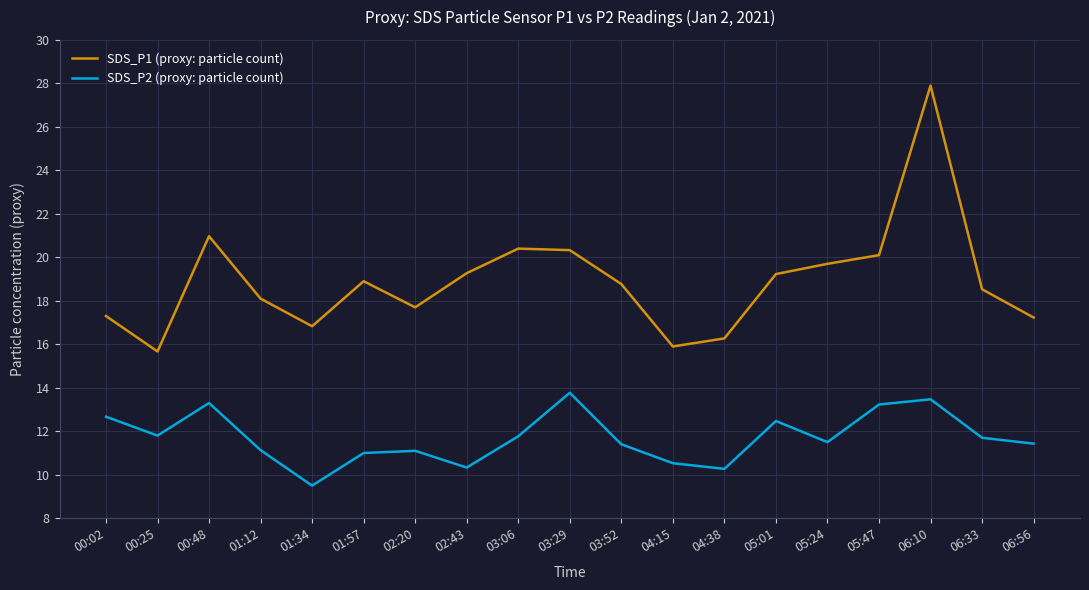

Where does the SDS_P2 (proxy: particle count) series first go above 11?

00:02